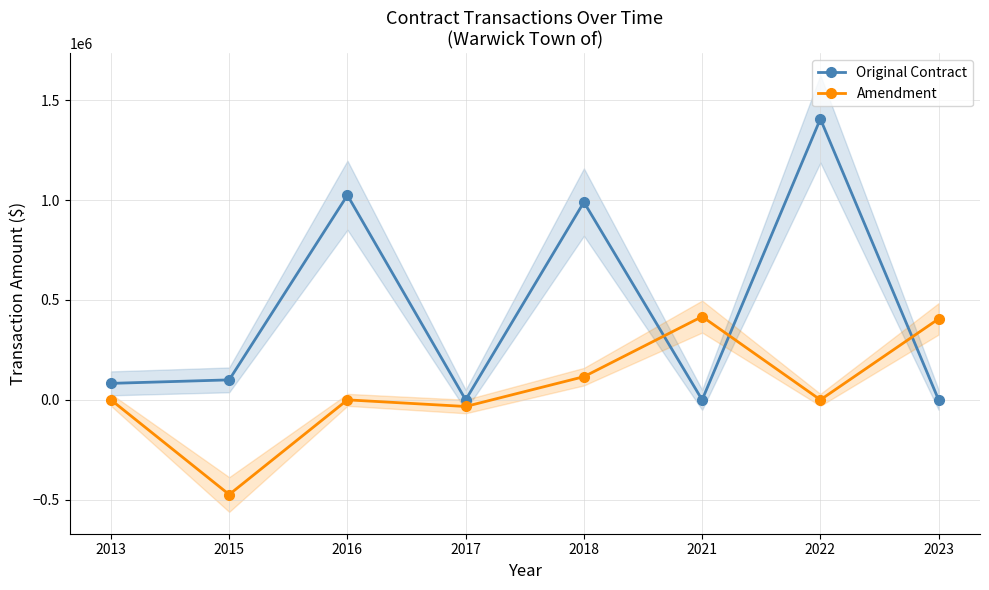

How many times do Original Contract and Amendment cross each other?

3